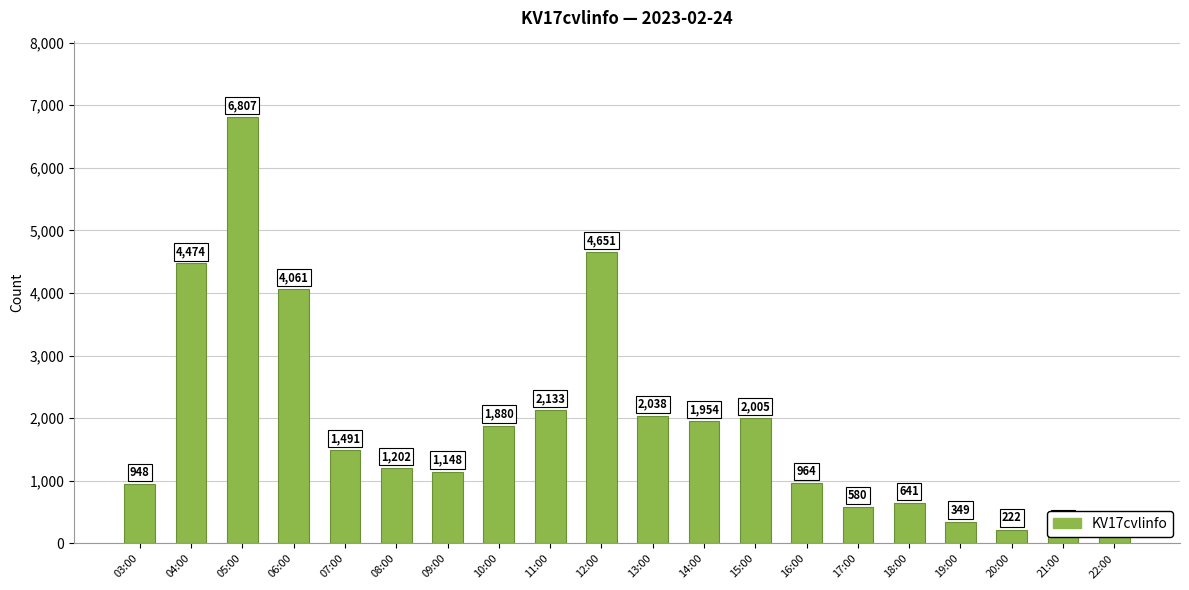

Rank the categories by value from lowest to highest.

22:00, 21:00, 20:00, 19:00, 17:00, 18:00, 03:00, 16:00, 09:00, 08:00, 07:00, 10:00, 14:00, 15:00, 13:00, 11:00, 06:00, 04:00, 12:00, 05:00